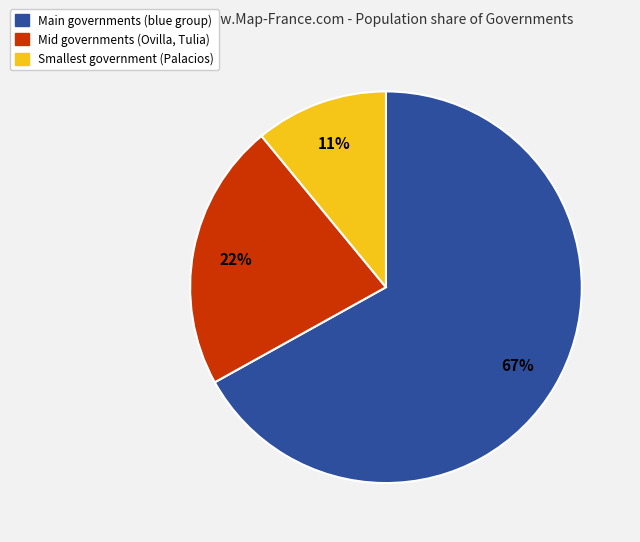

To the nearest percent, what is the difference between the Mid governments (Ovilla, Tulia) and Smallest government (Palacios) slice percentages?

11%